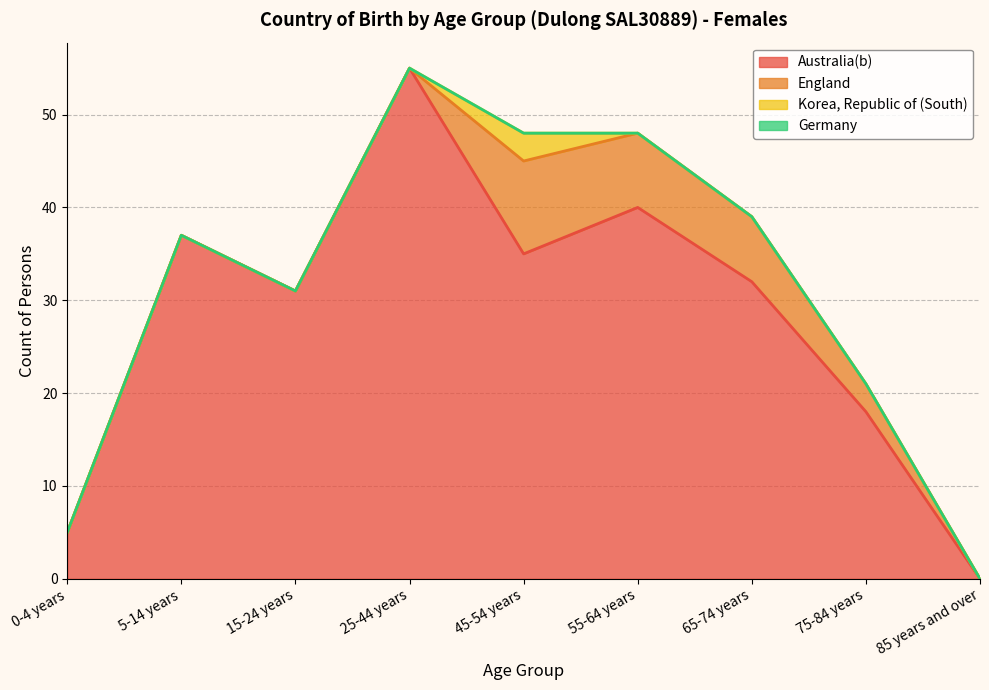

What is the total value across all series at 15-24 years?

31